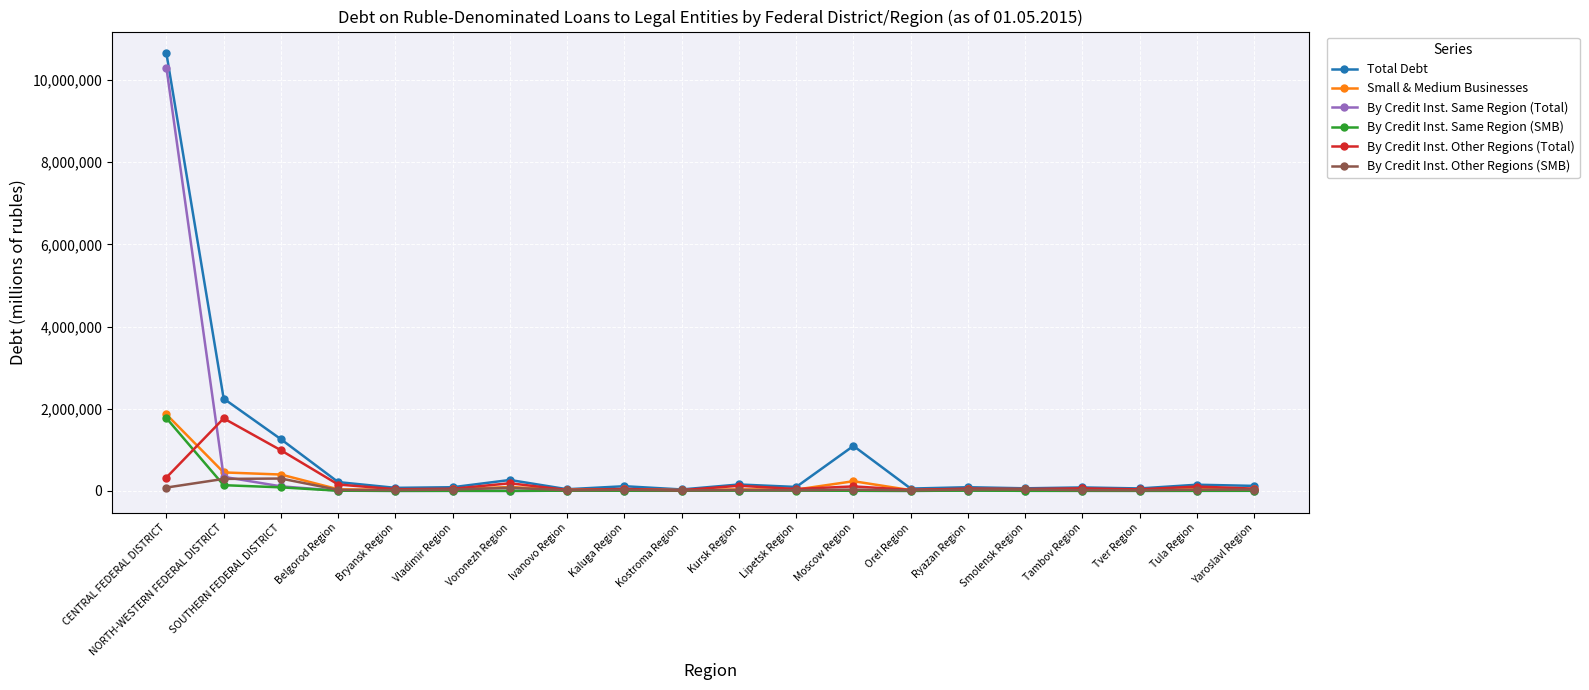

Count the number of categories in the chart.

20